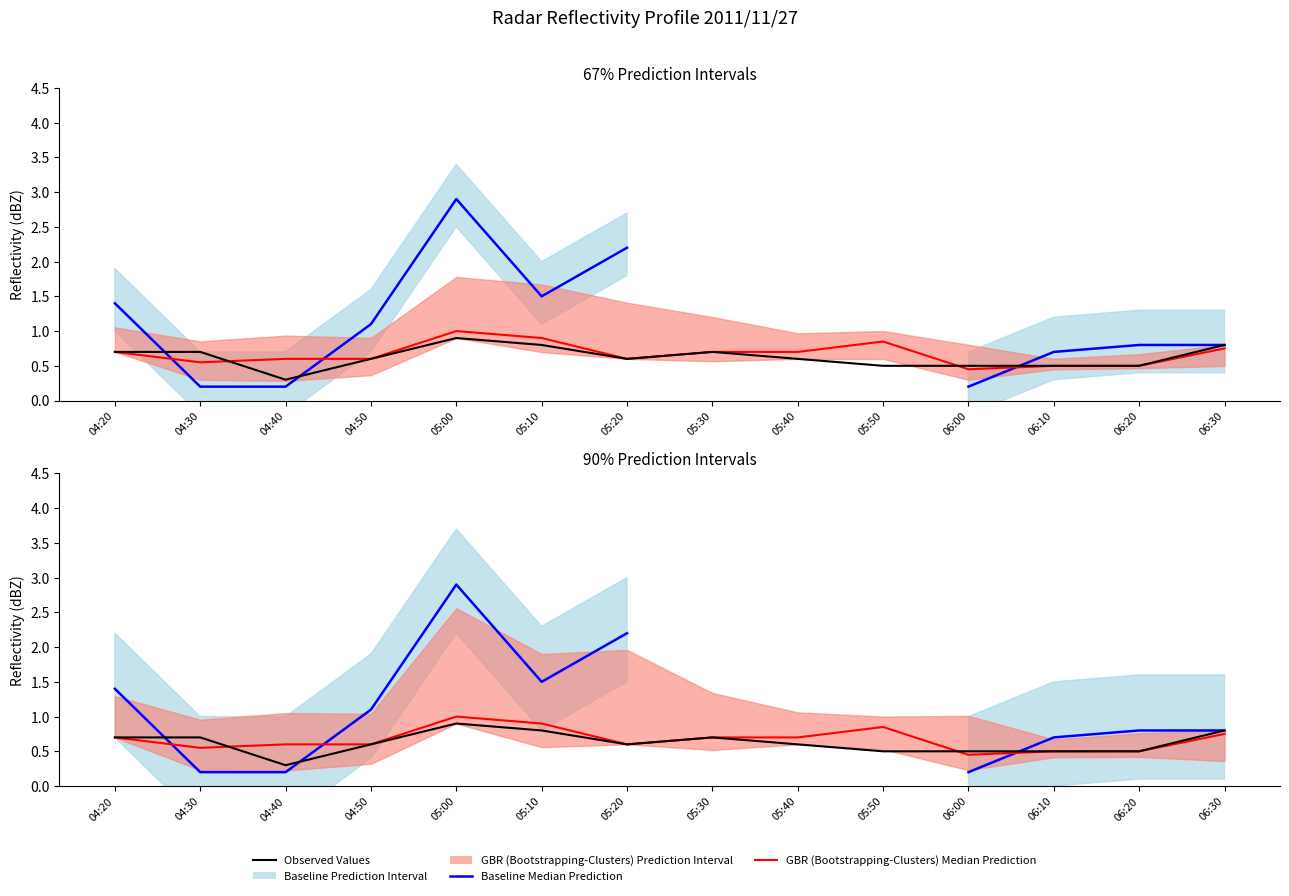

How many values in the Baseline Median Prediction series exceed 1?

5